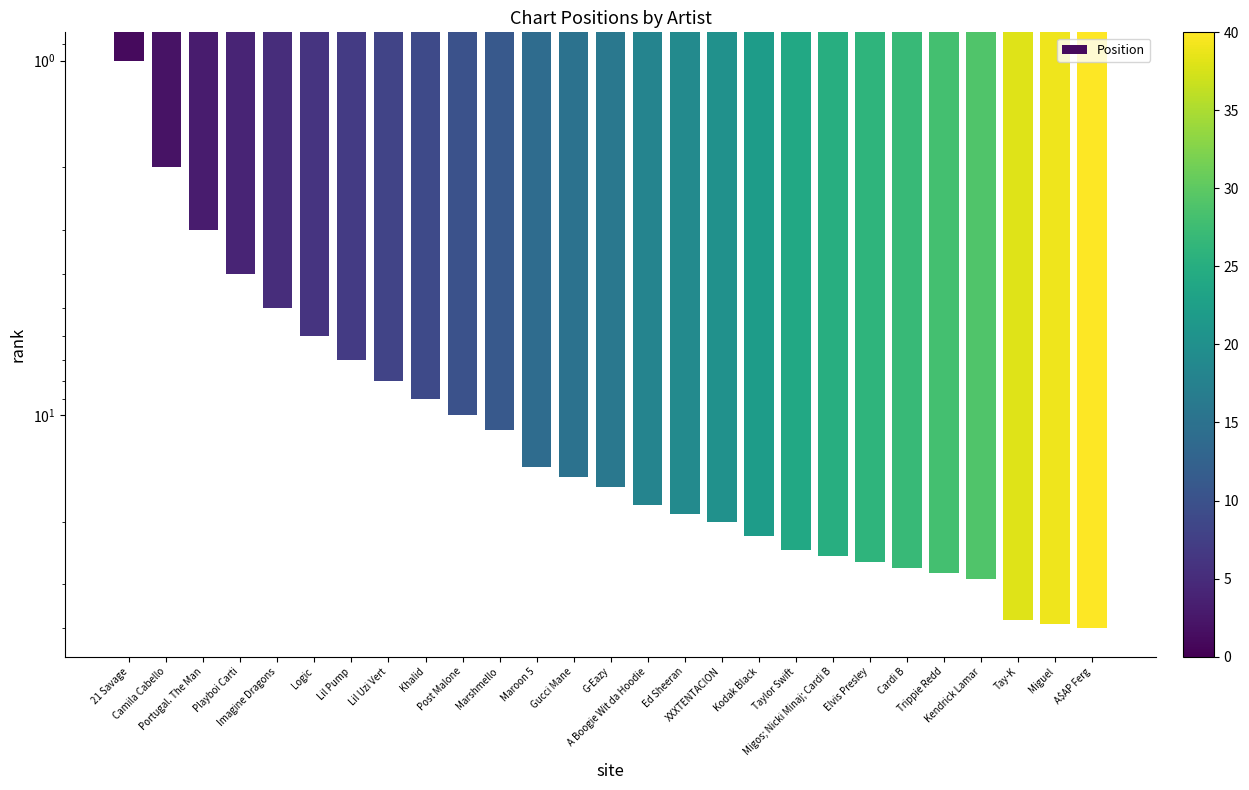

True or false: the data shows 2 at Camila Cabello.

True